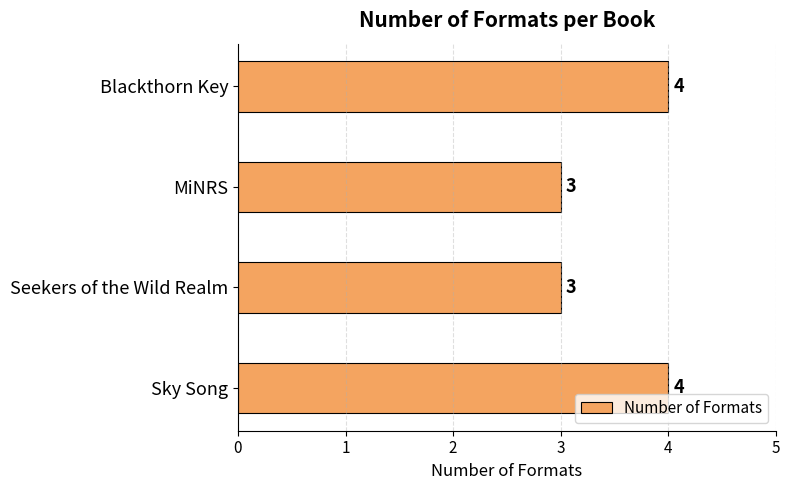

Reading bottom to top, what are all the values shown in this chart?

Sky Song=4	Seekers of the Wild Realm=3	MiNRS=3	Blackthorn Key=4